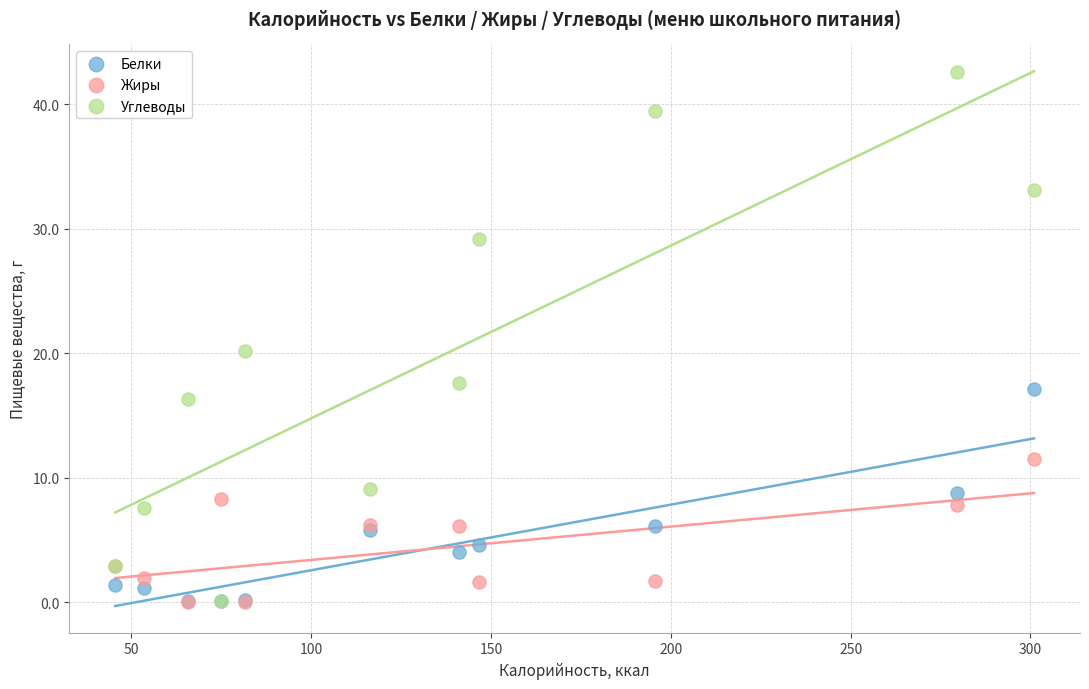

In the Углеводы series, what Y value is closest to 21?

20.2